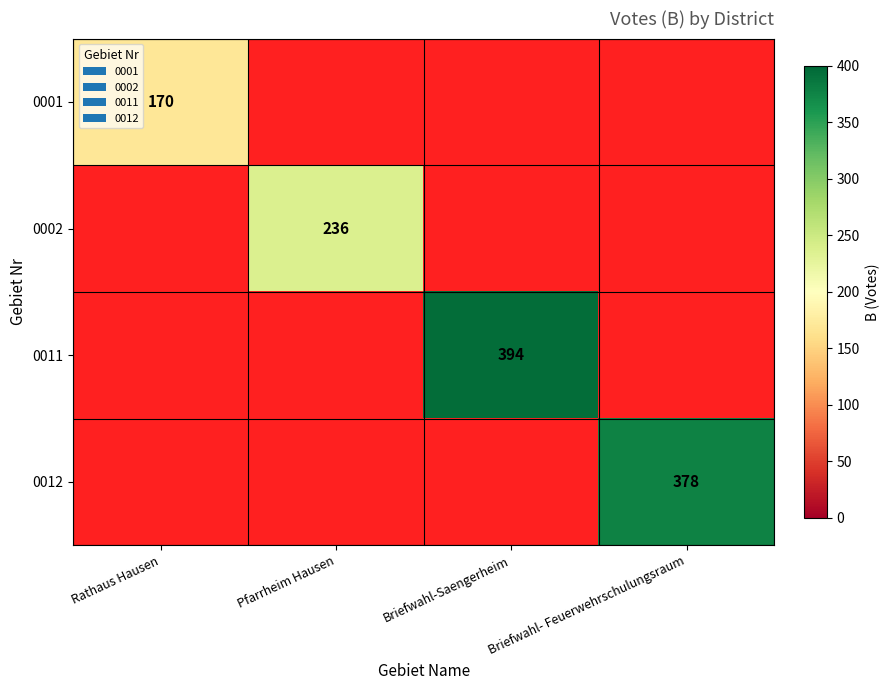

The 0012 series shows 378 at Briefwahl- Feuerwehrschulungsraum. True or false?

True